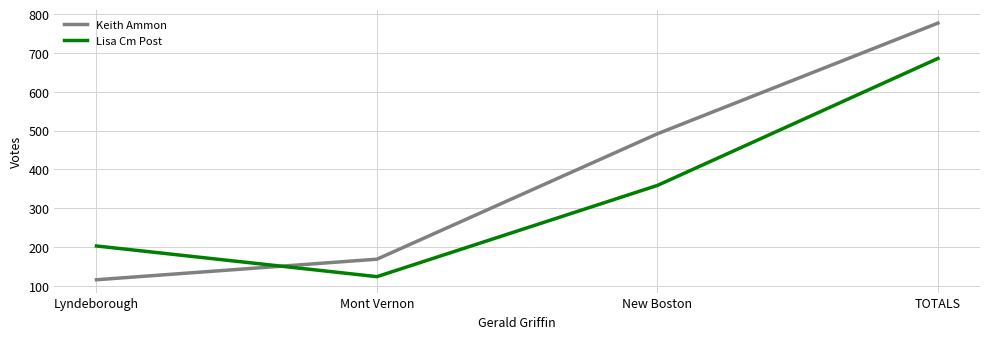

What is the maximum value shown in the chart?

777